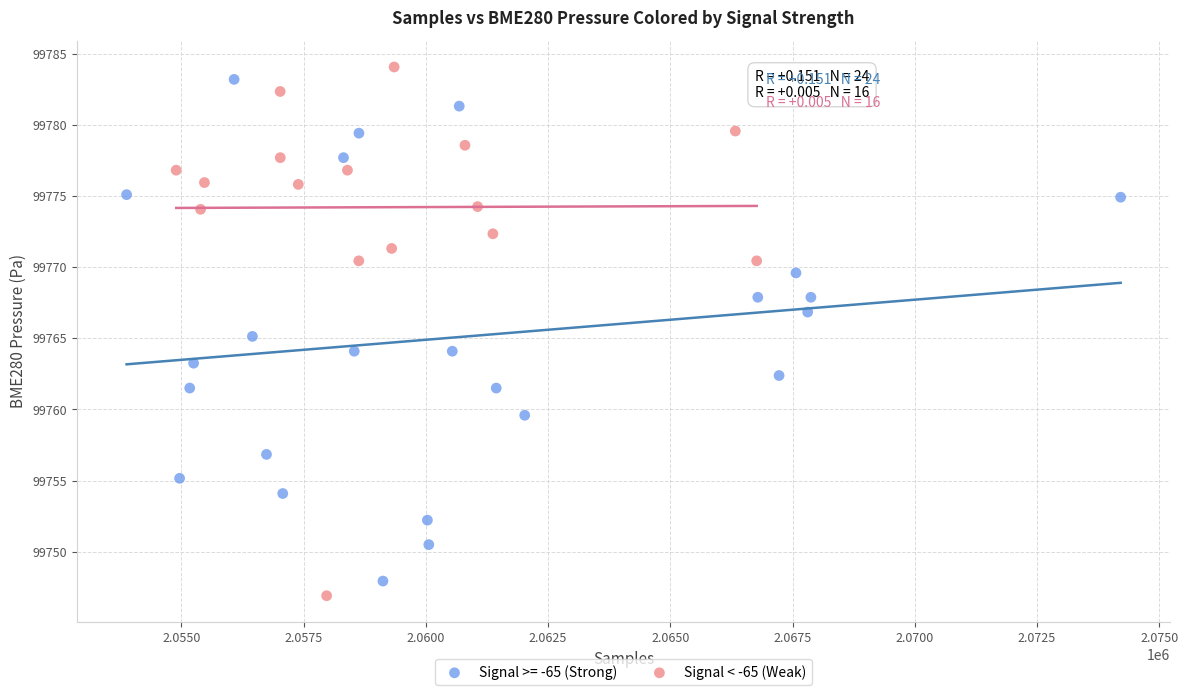

Which series has the widest spread of Y values?

Signal < -65 (Weak)